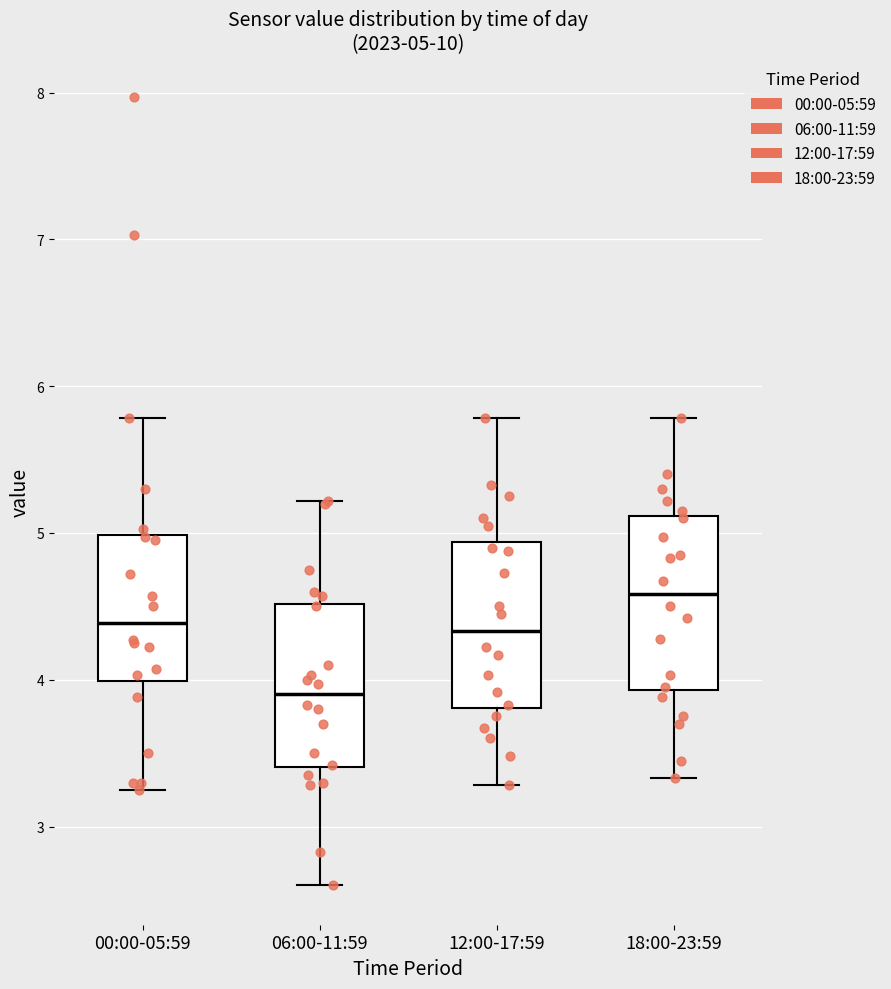

Which box's median line is the highest?

18:00-23:59